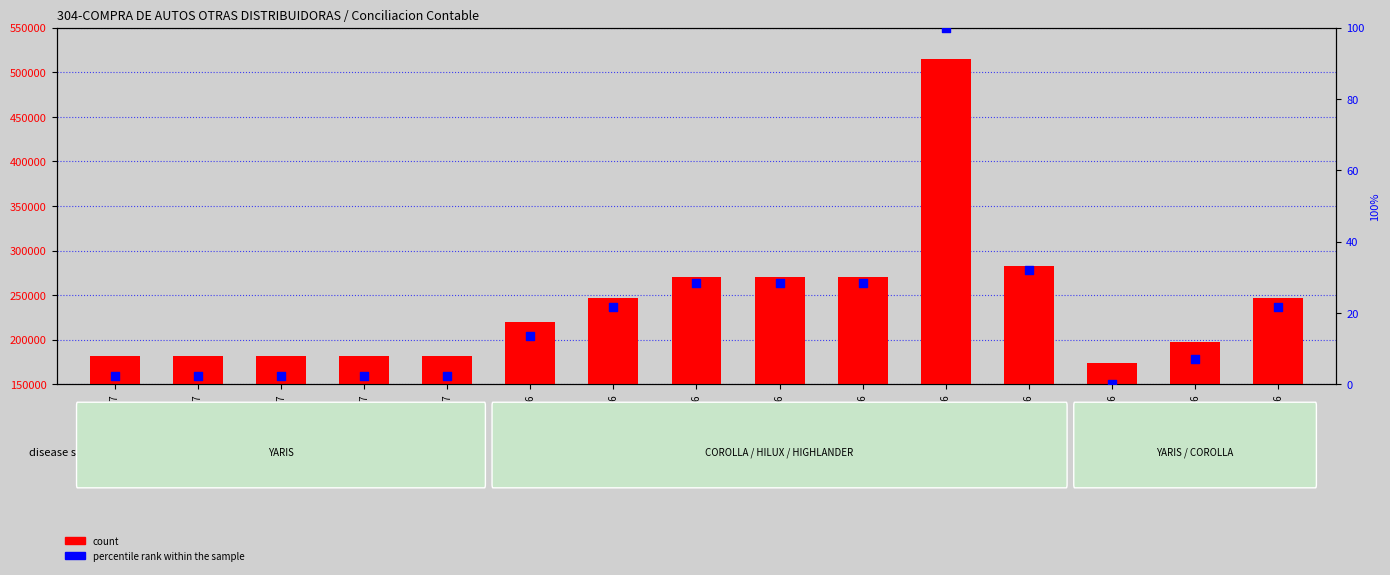

Which series reaches the minimum Y coordinate?

percentile rank within the sample